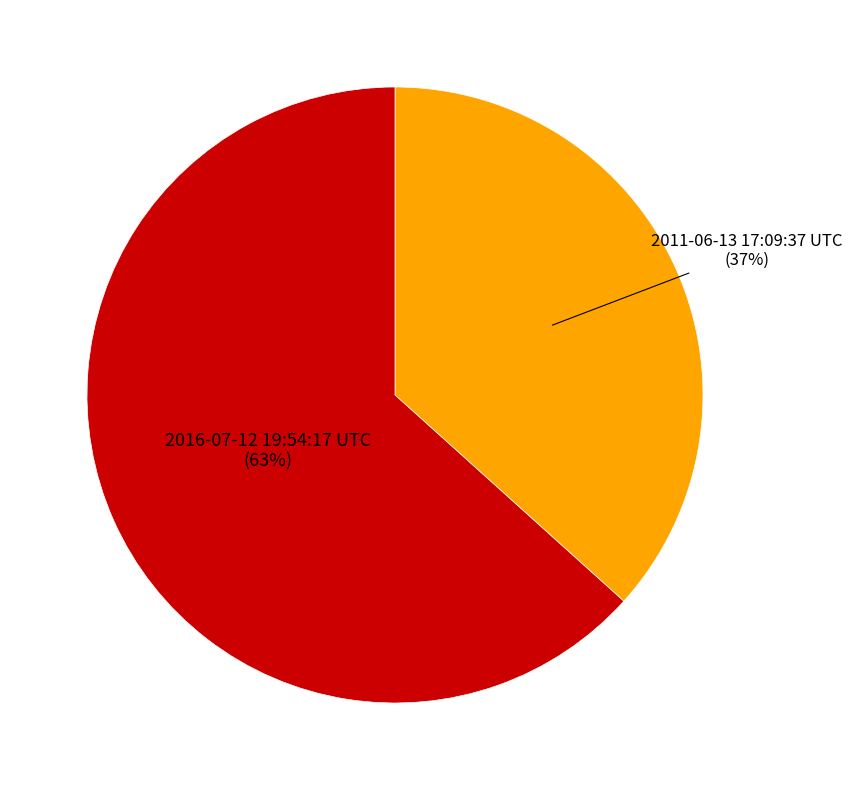

True or false: 2016-07-12 19:54:17 UTC accounts for 75% of the total.

False